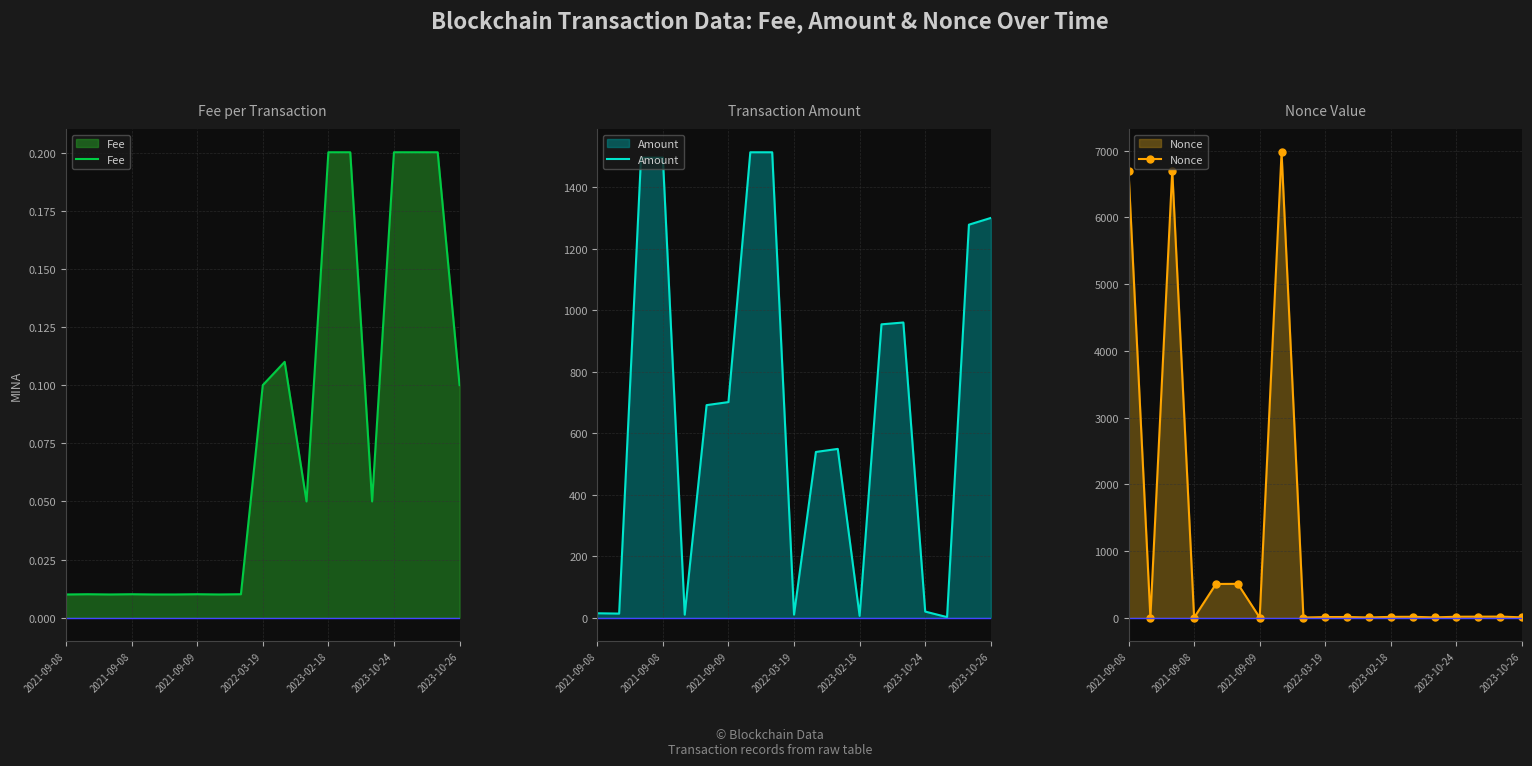

What is the sum of all Amount values?

13066.5